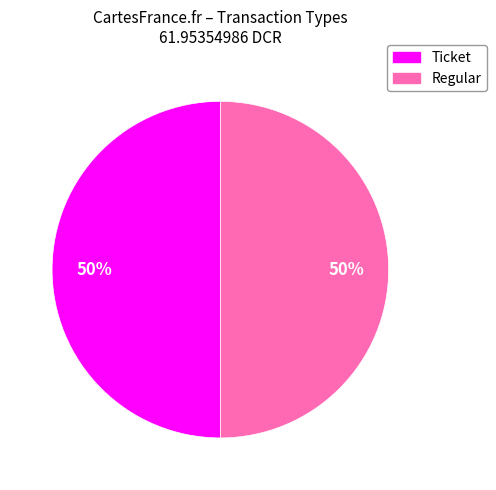

To the nearest percent, what is the average slice percentage?

50%